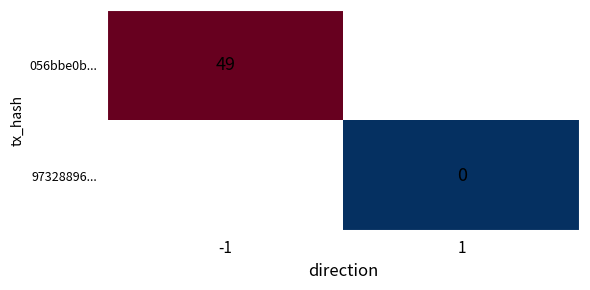

The 056bbe0b... series shows 77.9 at -1. True or false?

False